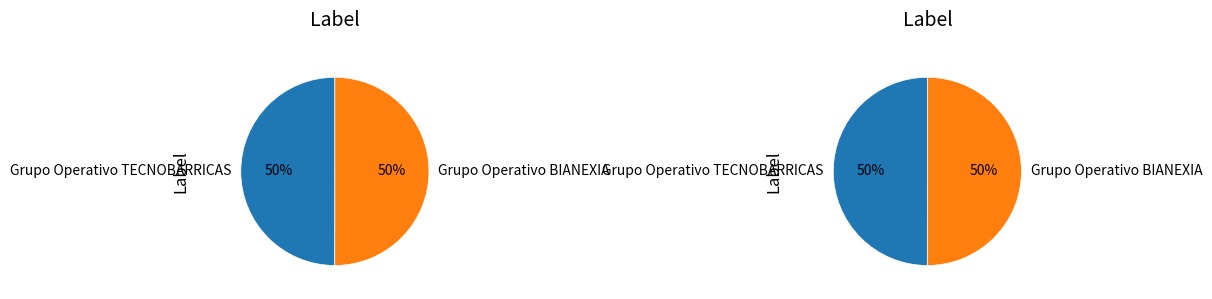

What percentage is NOT represented by Grupo Operativo TECNOBARRICAS?

50.0%